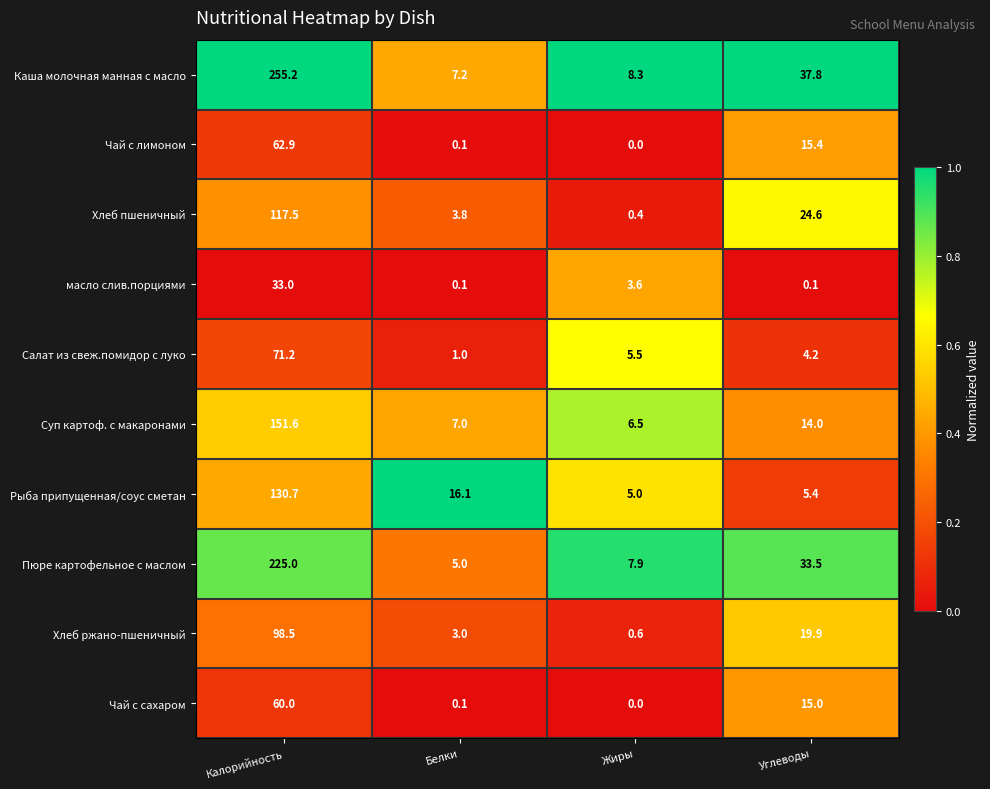

At which category does the chart reach its peak across all series?

Калорийность